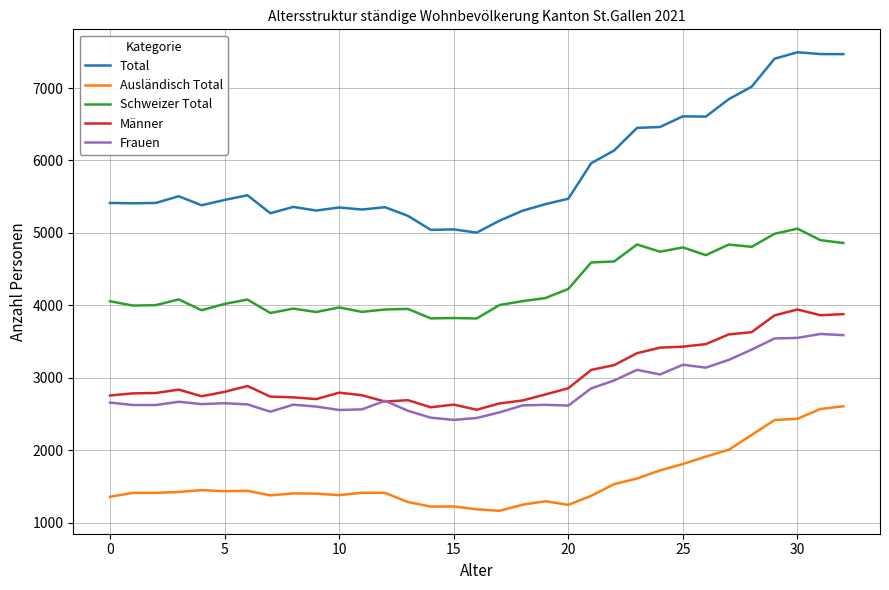

What is the maximum value shown in the chart?

7494